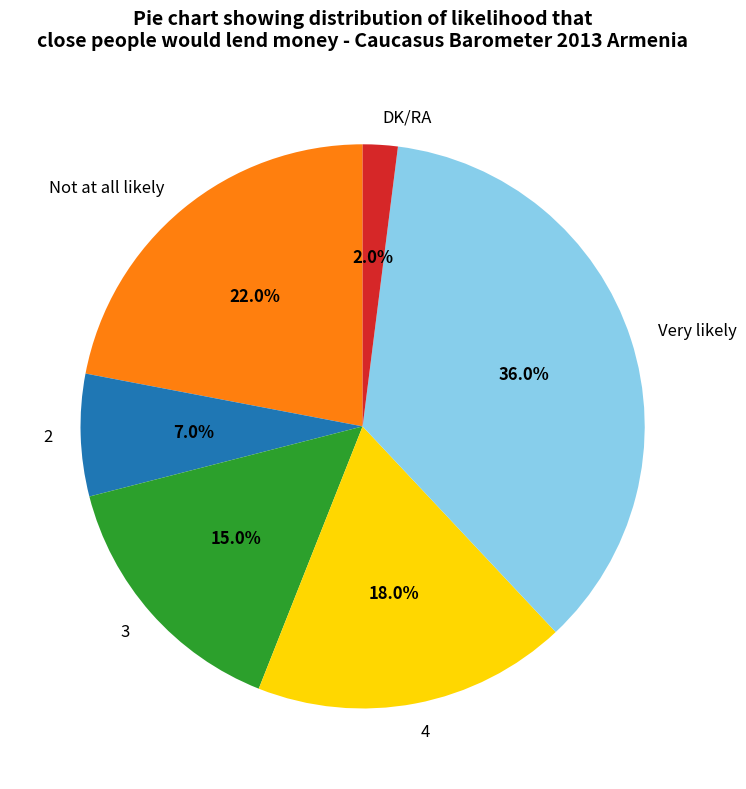

Which category has the smallest portion of the pie?

DK/RA